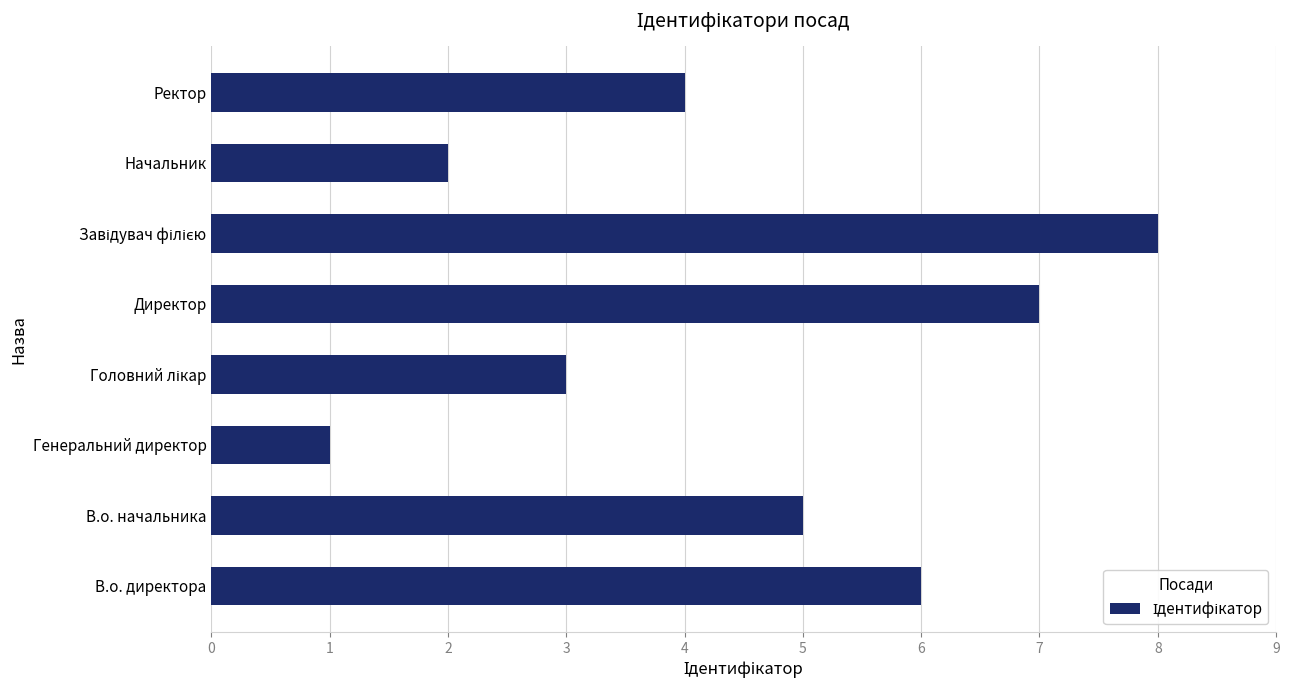

Count the number of categories in the chart.

8